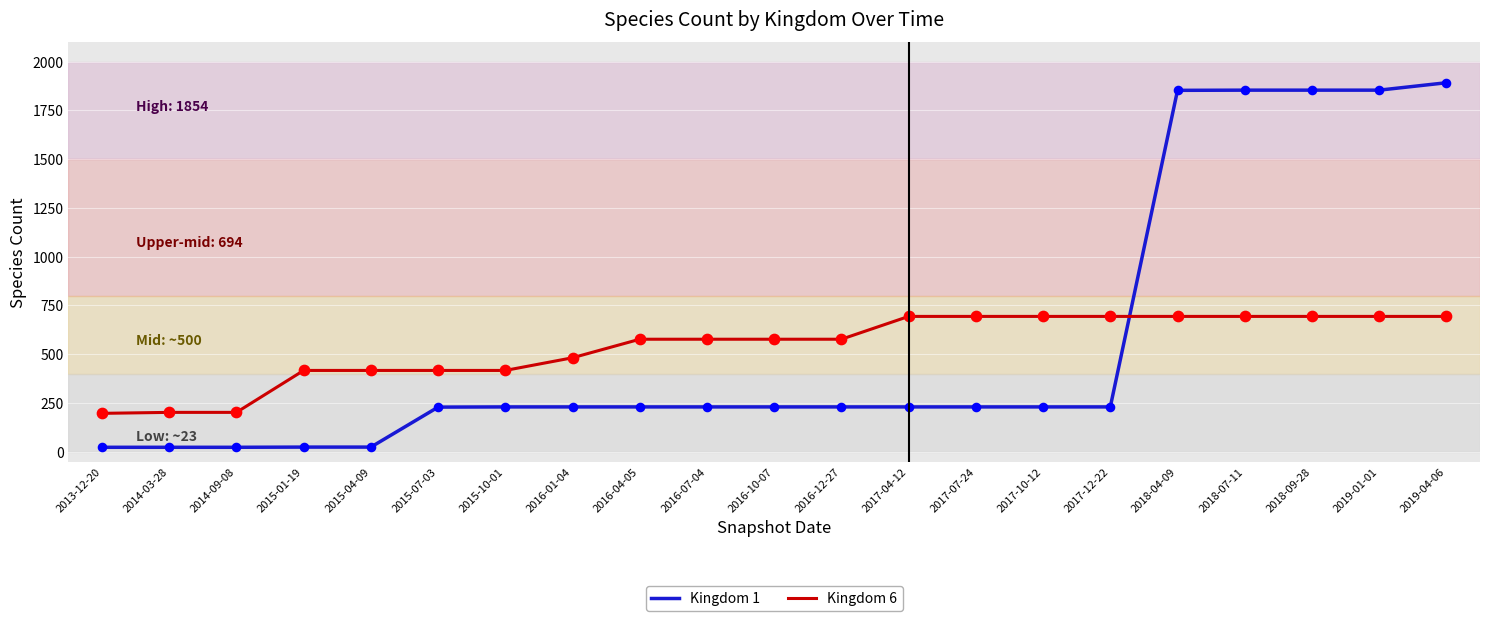

Is the value of Kingdom 1 at 2017-04-12 greater than the value of Kingdom 6 at 2016-12-27?

No